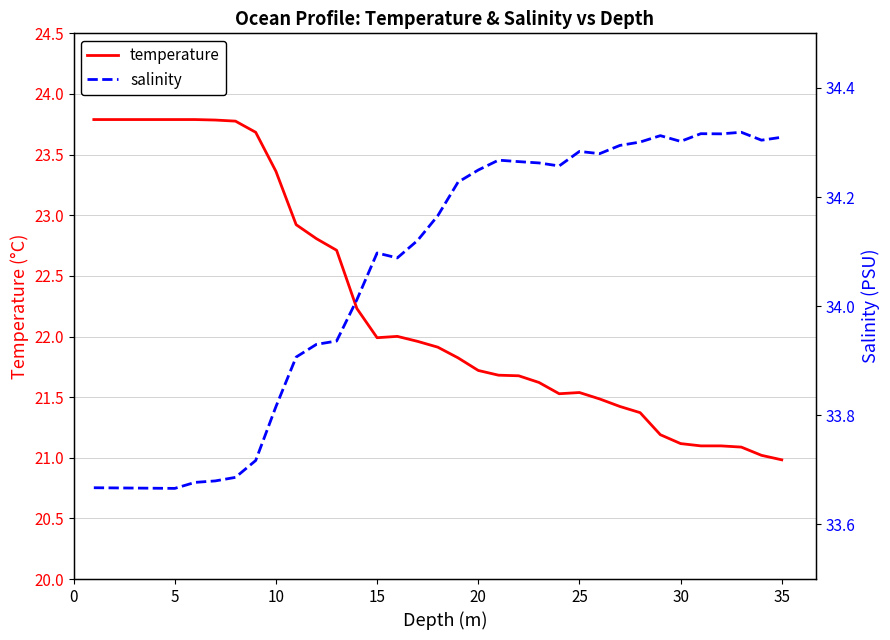

How many interior local valleys does the temperature series have?

2